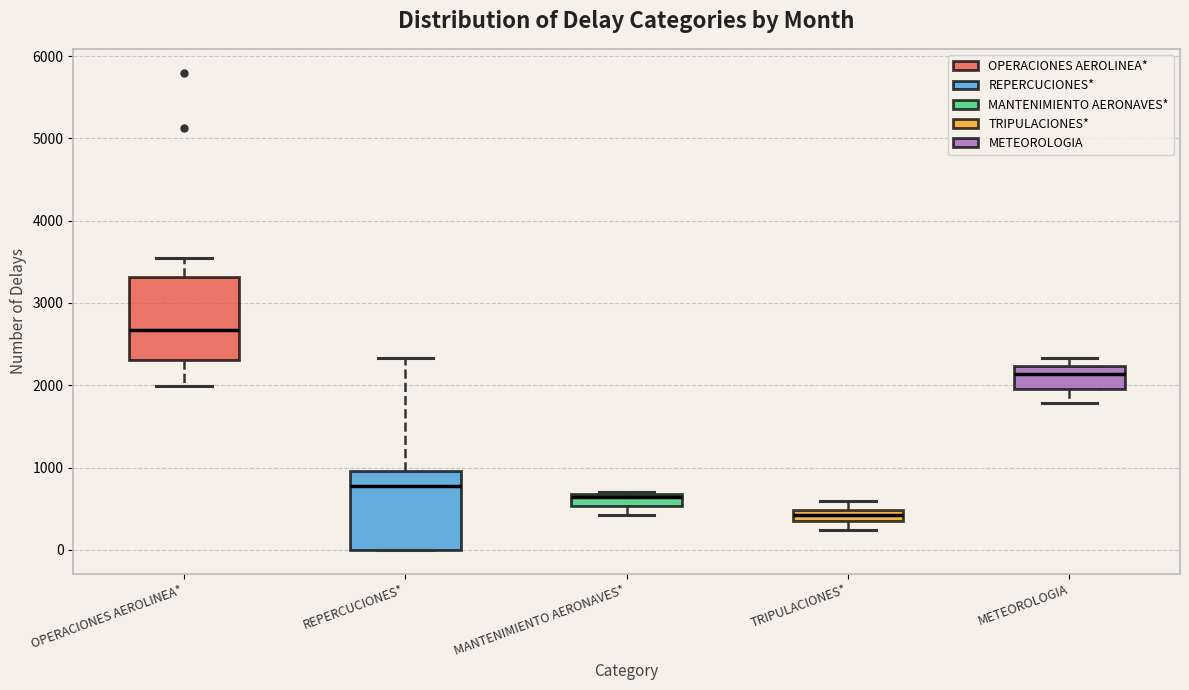

Where is the upper edge of the box for MANTENIMIENTO AERONAVES* on the y-axis? The values are not printed on the chart, so give them approximately, as read against the axis.

700